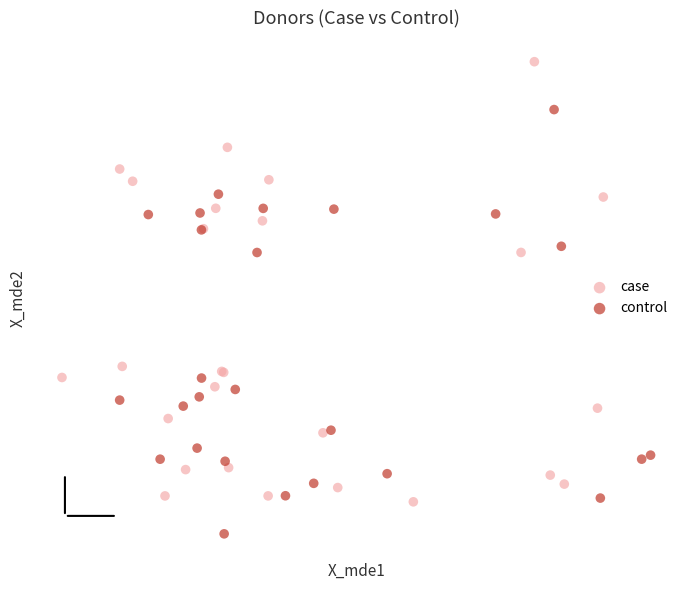

What are all the series names shown in the legend?

case, control